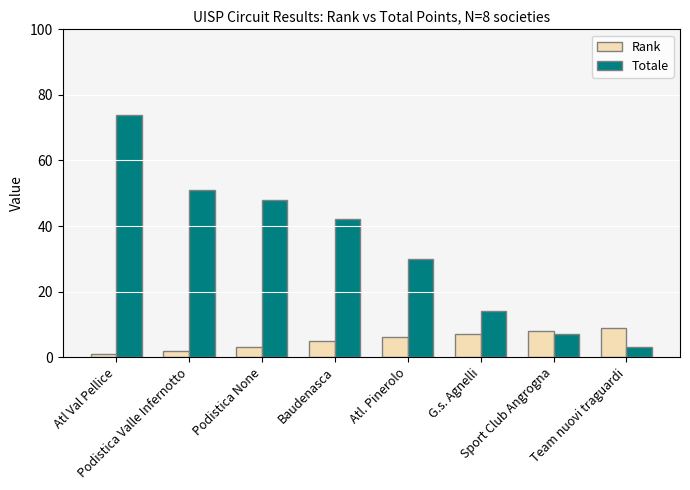

At how many categories does at least one series exceed 45?

3